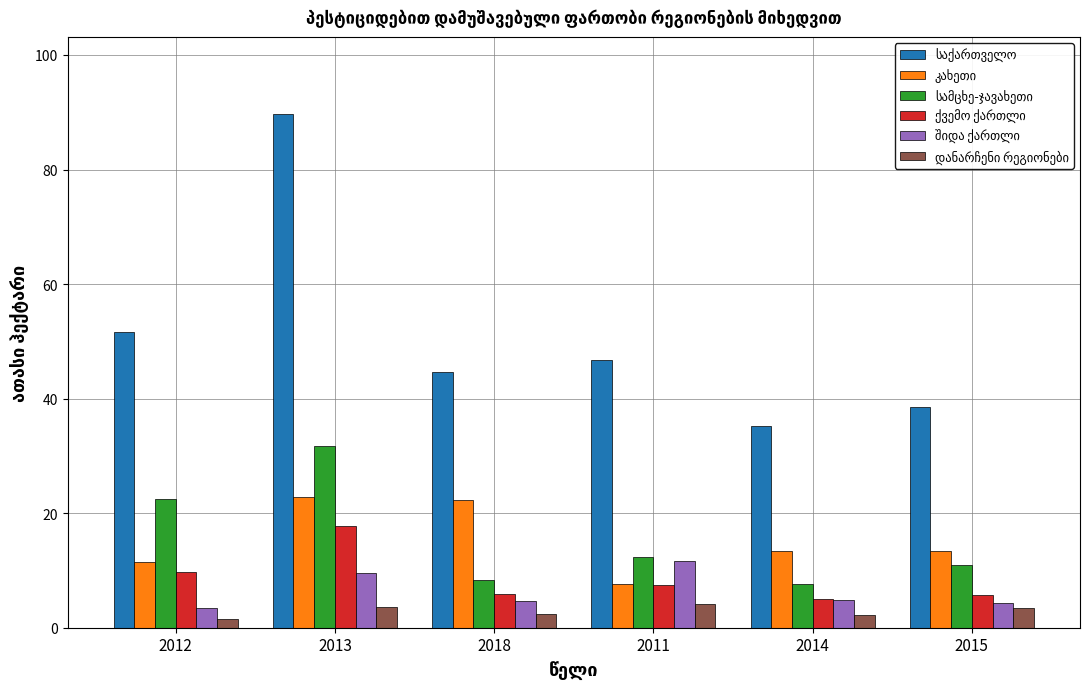

At which category does the chart reach its peak across all series?

2013